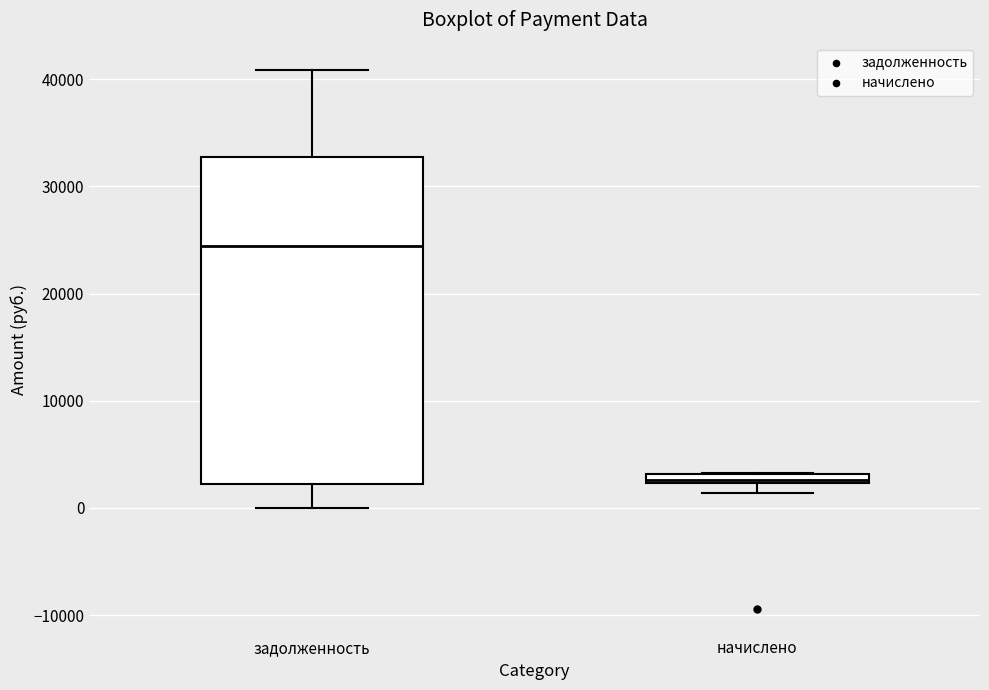

Where is the lower edge of the box for задолженность on the y-axis? The values are not printed on the chart, so give them approximately, as read against the axis.

2000